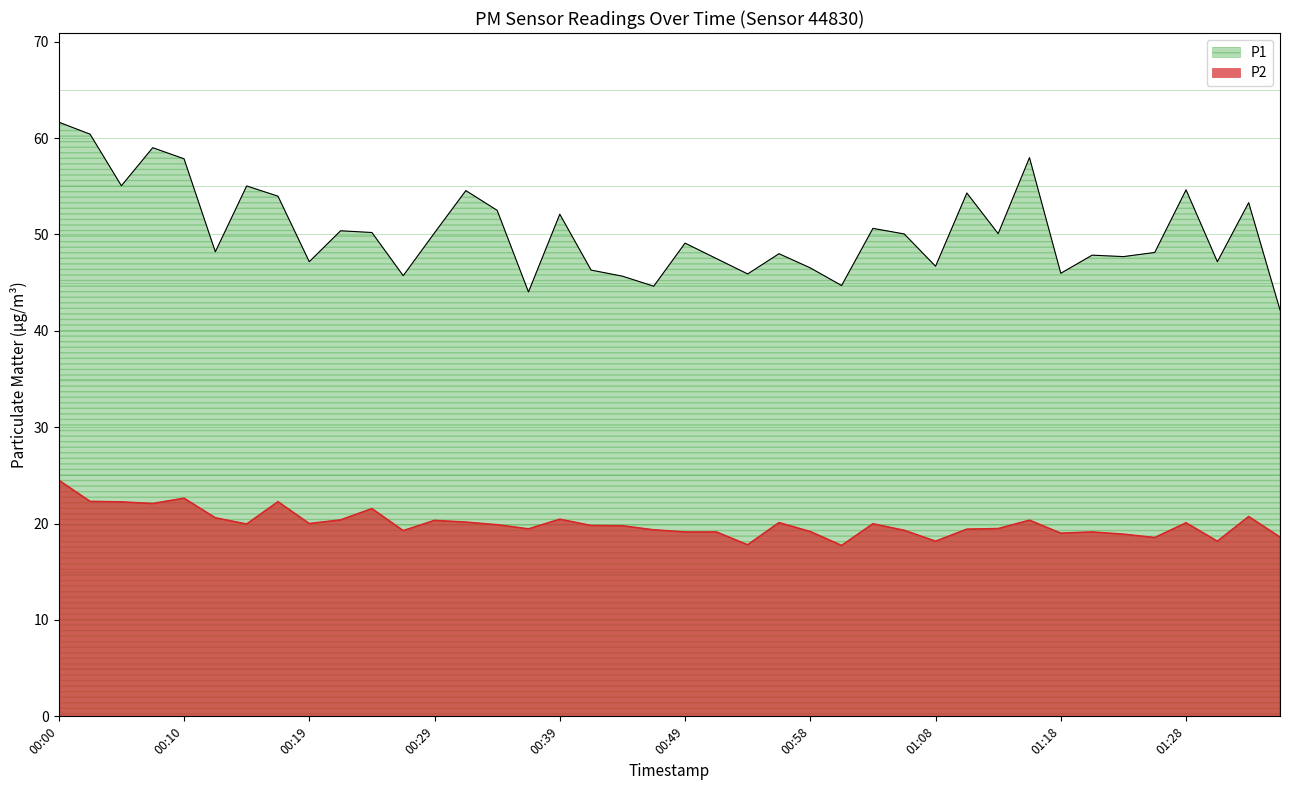

Is the value of P1 at 00:37 greater than the value of P2 at 00:58?

Yes